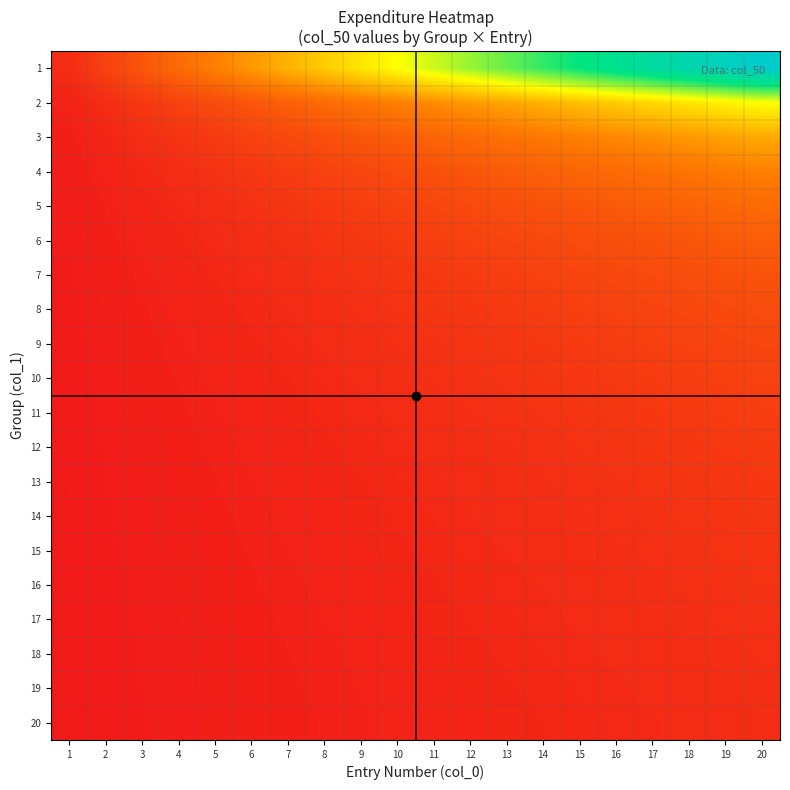

Which category has the highest value across all series?

20